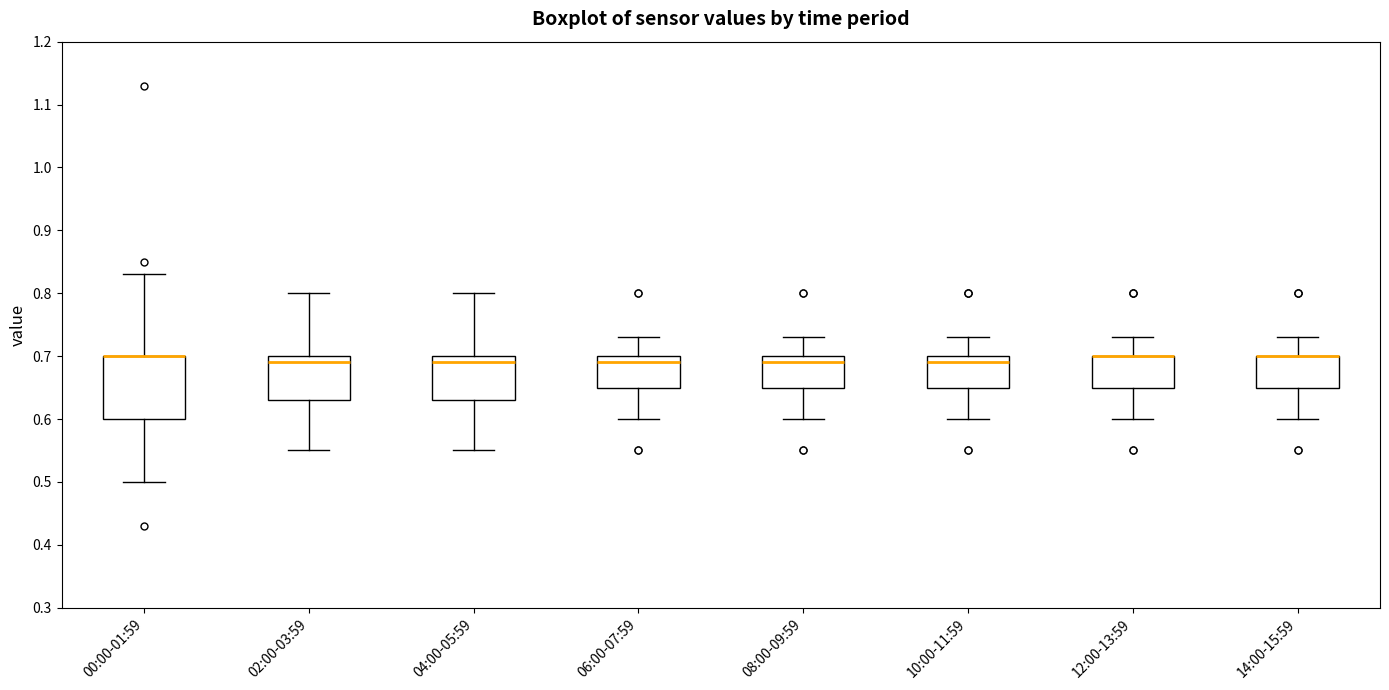

Reading left to right, read every box against the y-axis: the position of its median line, the range the box covers, and the ends of its whiskers. The values are not printed on the chart, so give them approximately, as read against the axis.

00:00-01:59: median 0.70 (drawn on the box's upper edge), box 0.60 to 0.70, whiskers 0.50 to 0.83
02:00-03:59: median 0.69, box 0.63 to 0.70, whiskers 0.55 to 0.80
04:00-05:59: median 0.69, box 0.63 to 0.70, whiskers 0.55 to 0.80
06:00-07:59: median 0.69, box 0.65 to 0.70, whiskers 0.60 to 0.73
08:00-09:59: median 0.69, box 0.65 to 0.70, whiskers 0.60 to 0.73
10:00-11:59: median 0.69, box 0.65 to 0.70, whiskers 0.60 to 0.73
12:00-13:59: median 0.70 (drawn on the box's upper edge), box 0.65 to 0.70, whiskers 0.60 to 0.73
14:00-15:59: median 0.70 (drawn on the box's upper edge), box 0.65 to 0.70, whiskers 0.60 to 0.73